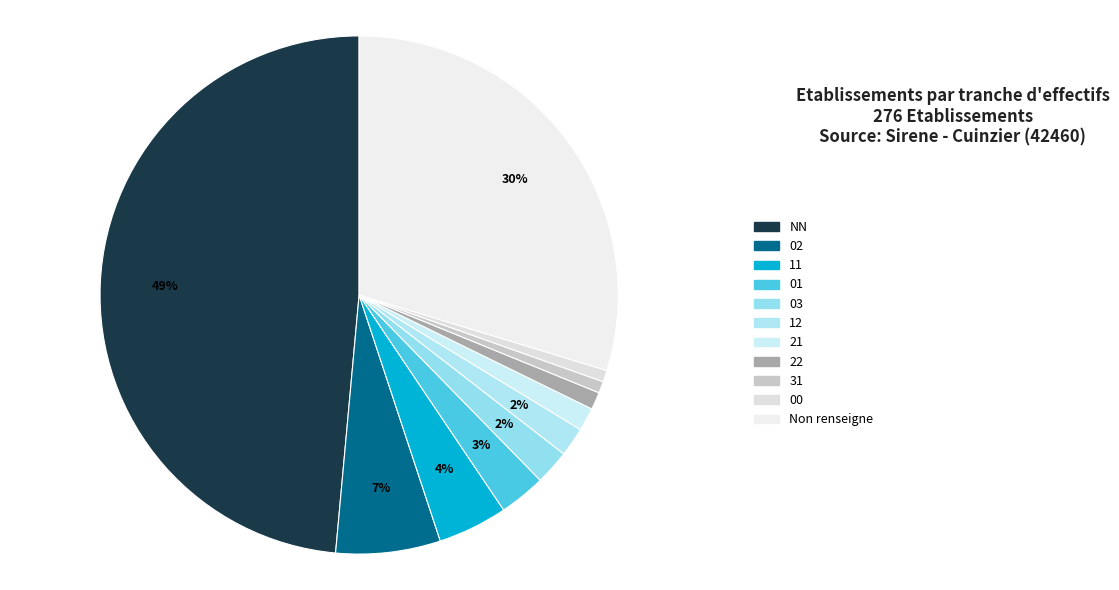

To the nearest percent, what is the average slice percentage?

9%